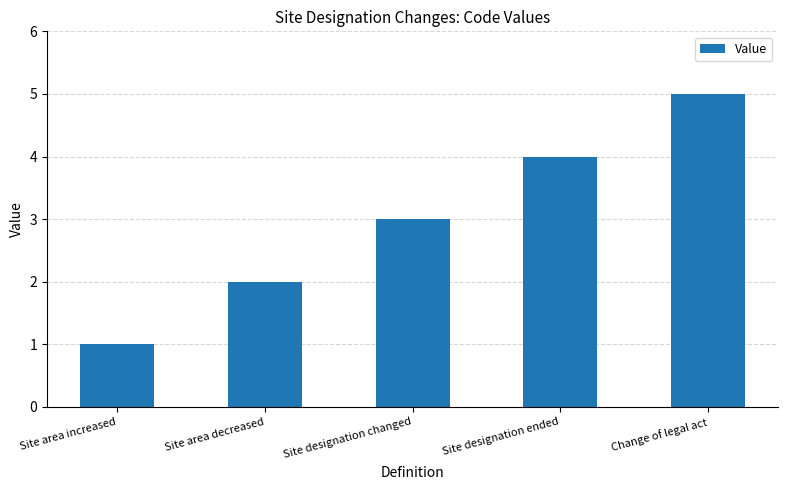

The value at Change of legal act is 5. True or false?

True